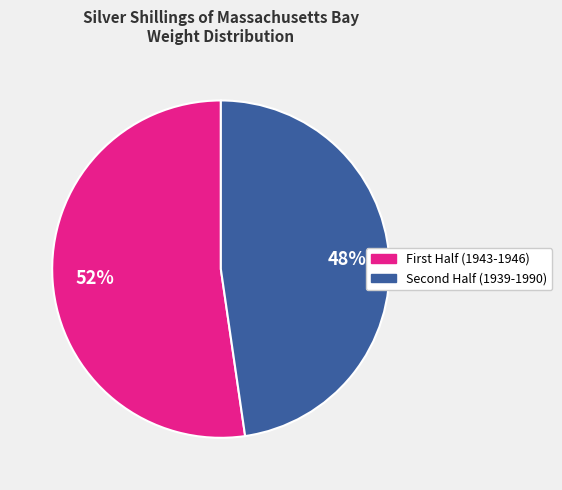

To the nearest percent, what is the average slice percentage?

50%